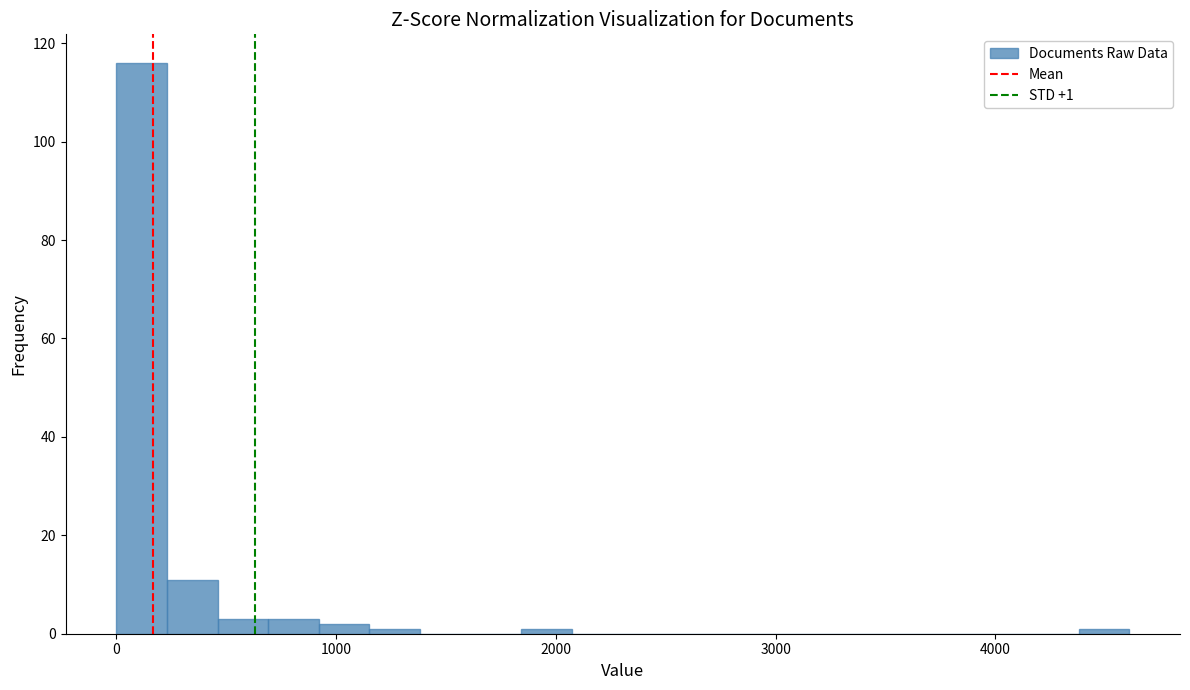

Around what value on the x-axis is the tallest bar? Give the approximate position of its centre, as read against the axis.

100